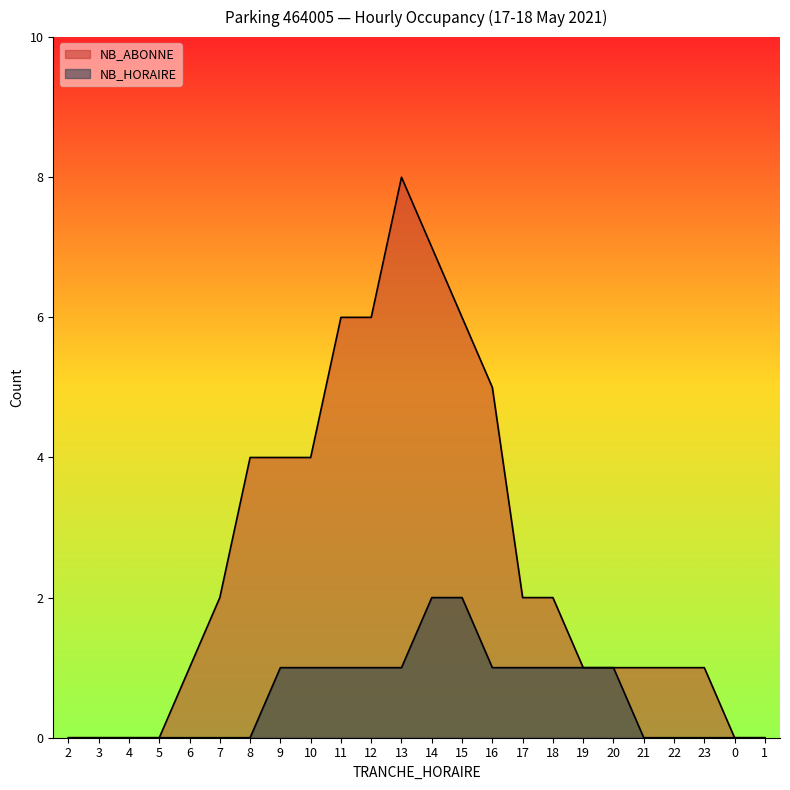

Which series has the largest total across all categories?

NB_ABONNE